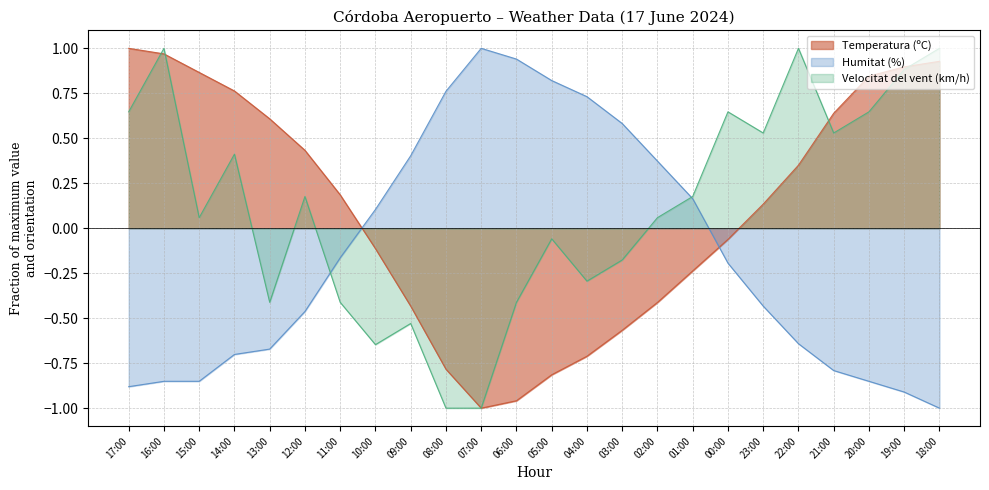

Which category has the highest value across all series?

17:00